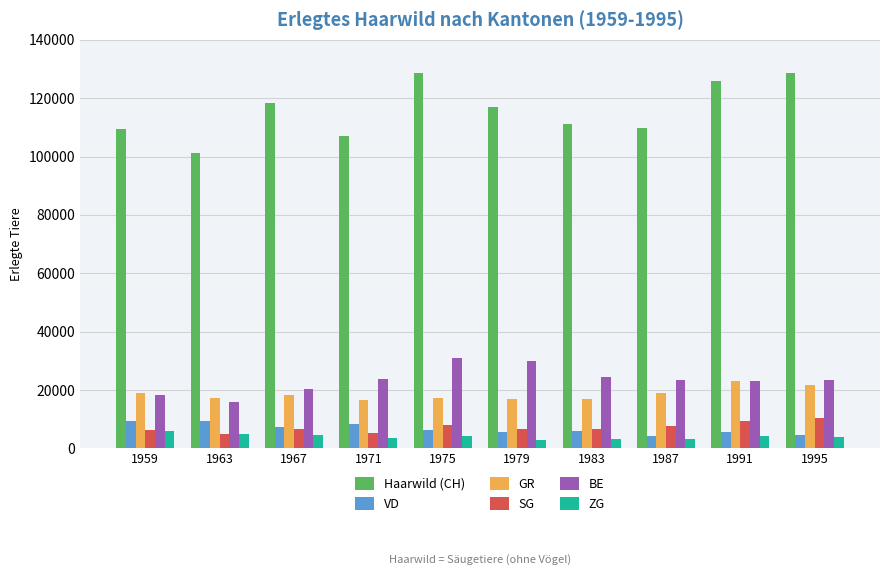

What is the difference between the maximum and minimum values in the GR series?

6284